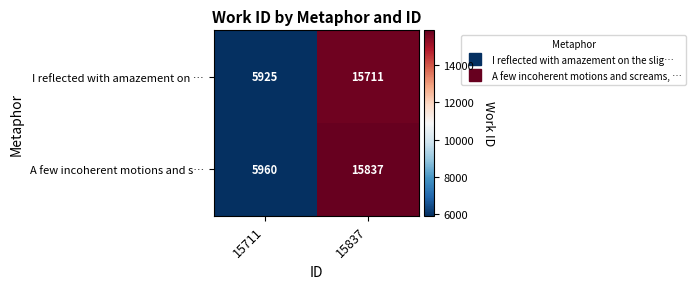

Where is A few incoherent motions and s… nearest to the value 10898?

15711